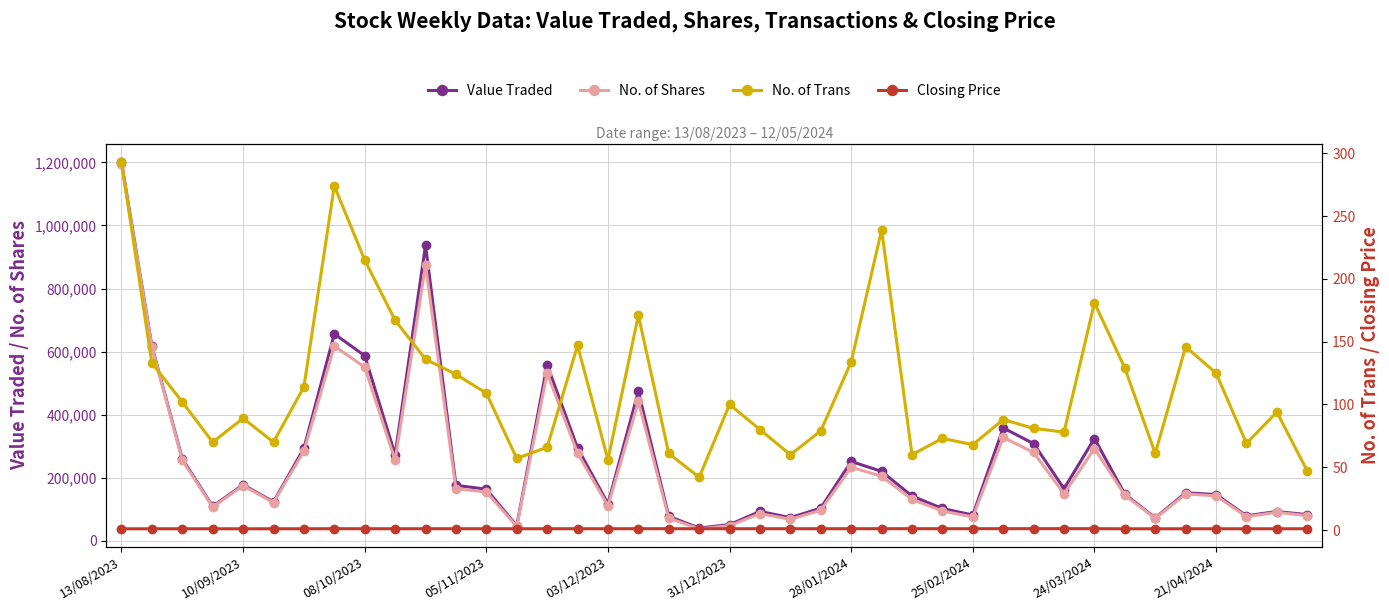

What is the spread (max minus min) of values at 15?

294368.9